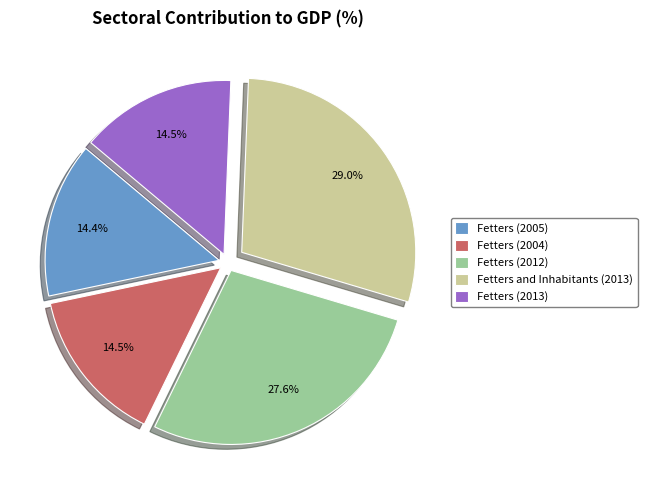

How many segments does this pie chart have?

5